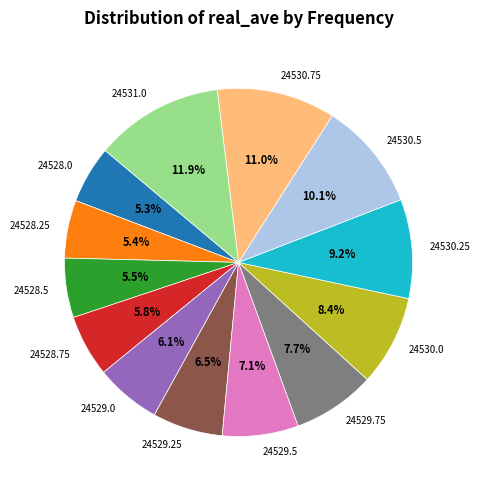

To the nearest percent, what is the difference between the 24530.25 and 24531.0 slice percentages?

3%